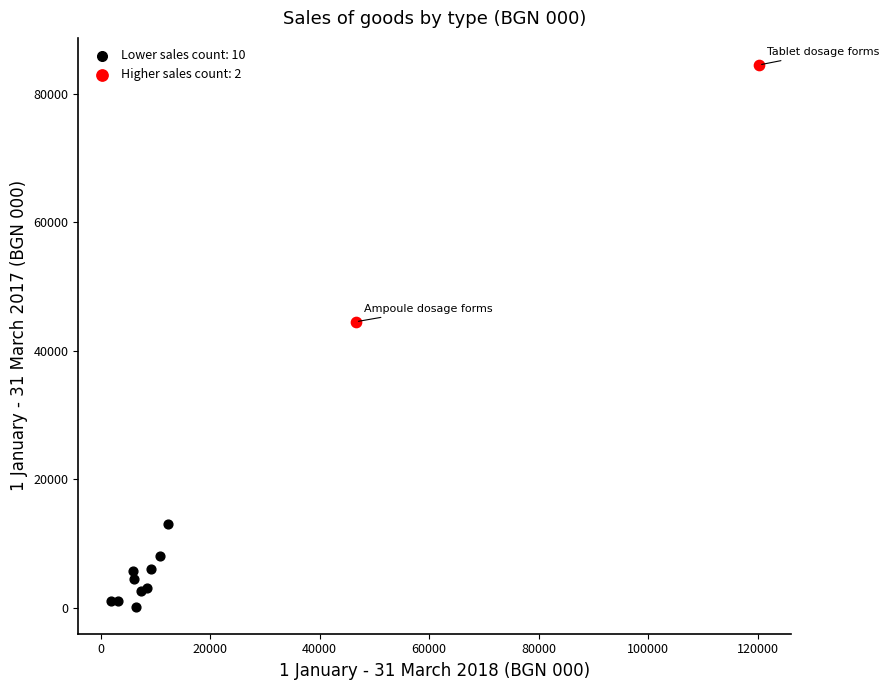

Which series reaches the maximum Y coordinate?

Higher sales count: 2